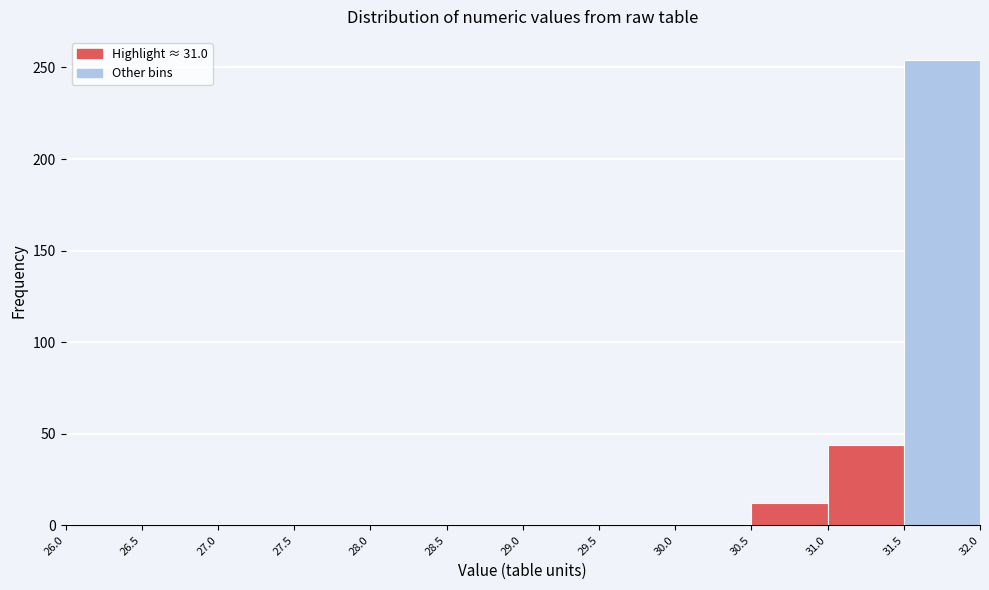

Over which range of the x-axis is the bar tallest?

31.5 to 32.0